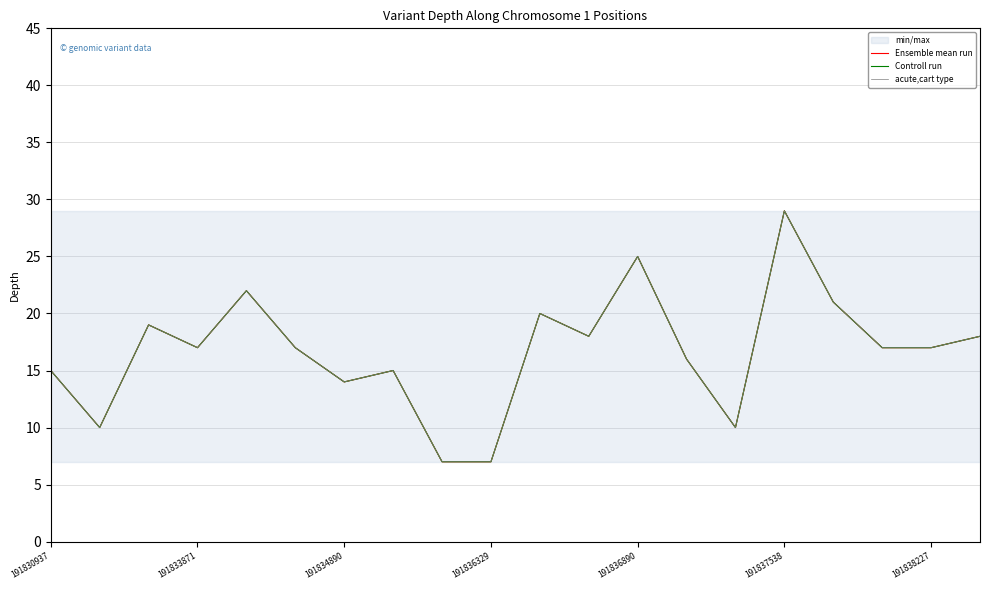

Read the acute,cart type value at 191836890.

25